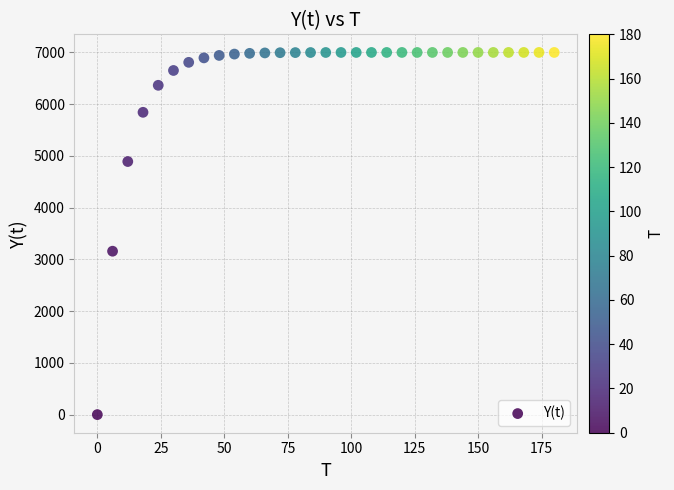

What Y value in the scatter plot is closest to 3499?

3158.3